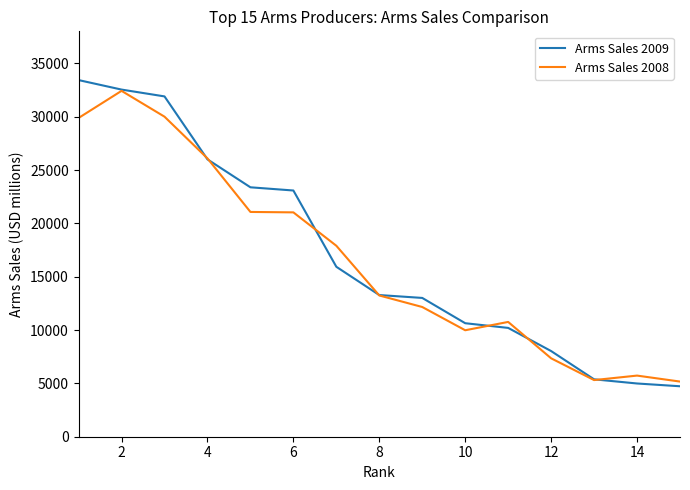

Which series has the largest range (max minus min)?

Arms Sales 2009